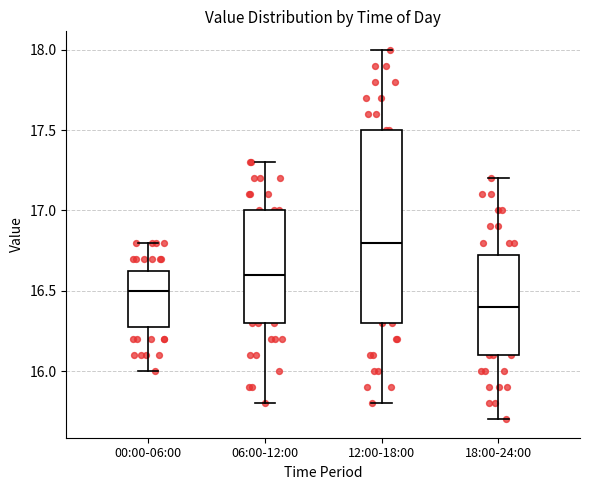

Where is the upper edge of the box for 18:00-24:00 on the y-axis? The values are not printed on the chart, so give them approximately, as read against the axis.

16.75